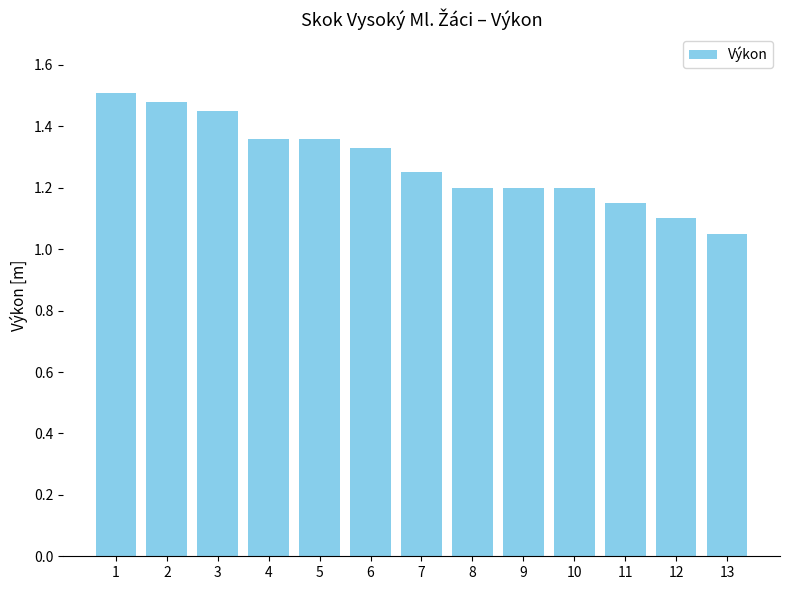

Approximately how many times larger is the value at 11 compared to 5?

0.8